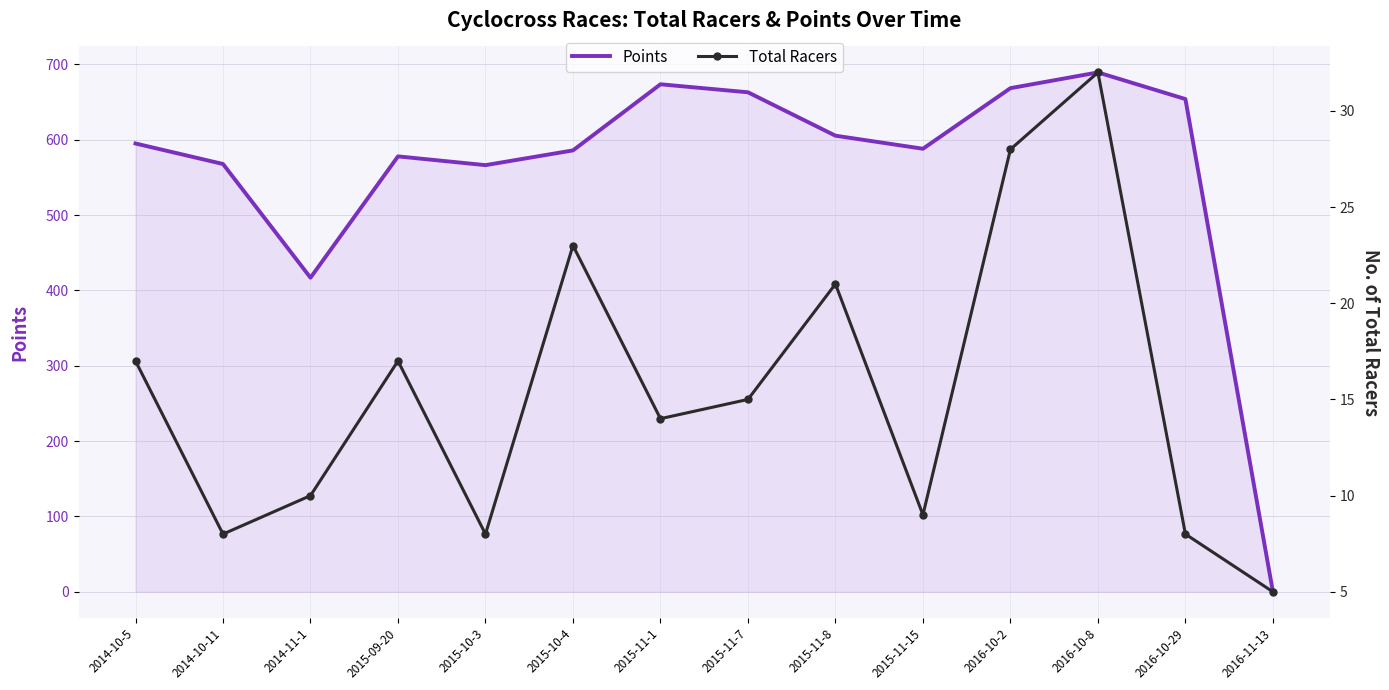

What is the sum of the Points values at 2015-11-1 and 2016-11-13?

673.5